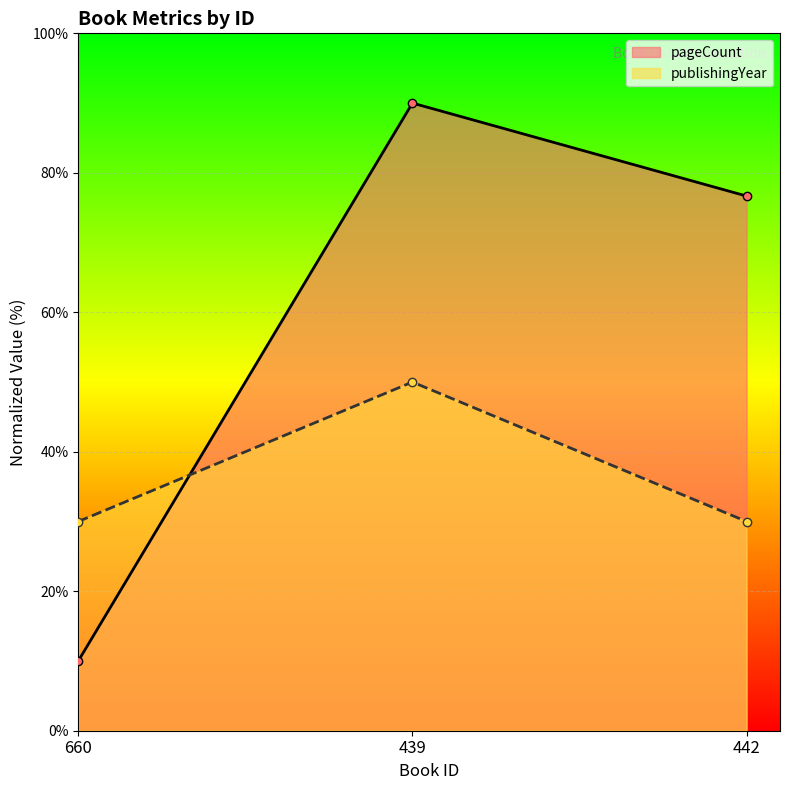

Reading left to right, transcribe all the data shown in this chart.

pageCount: 660=10.0	439=90.0	442=76.7
publishingYear: 660=30.0	439=50.0	442=30.0